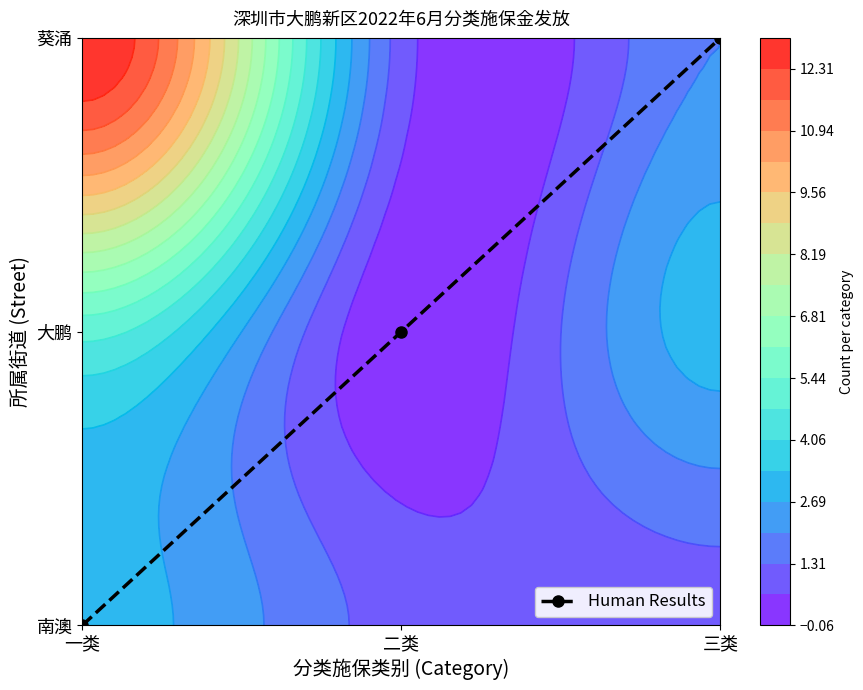

Where does the data first go above 1?

三类